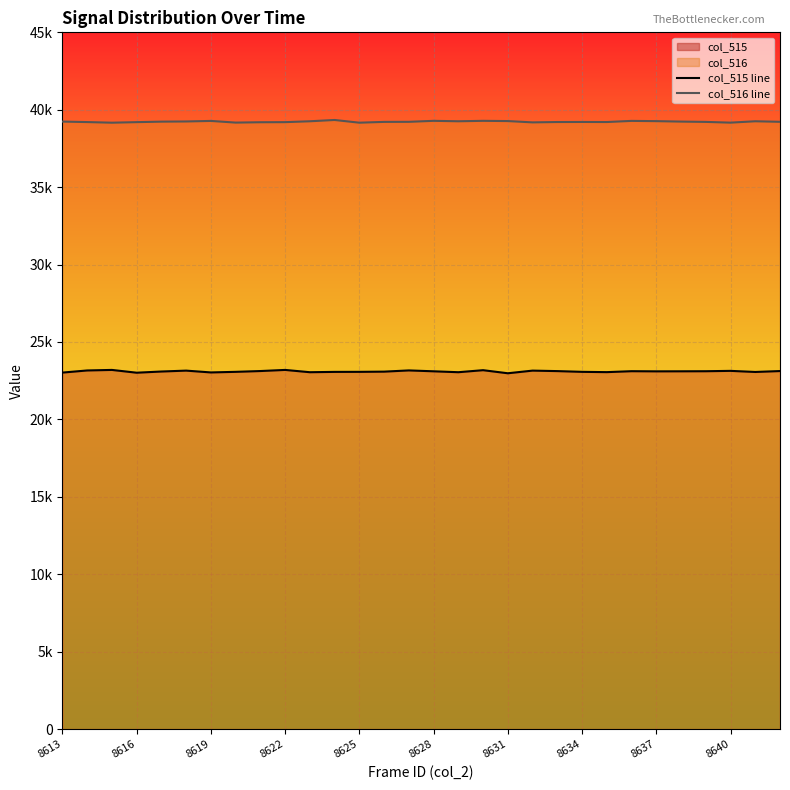

Reading left to right, what are all the values shown in this chart?

col_515 line: 23024	23161	23196	23016	23093	23151	23034	23072	23124	23196	23048	23069	23072	23085	23164	23107	23048	23179	22980	23151	23120	23072	23053	23114	23104	23107	23112	23135	23064	23123
col_516 line: 39235	39204	39164	39199	39232	39243	39278	39170	39193	39199	39256	39339	39164	39216	39220	39284	39256	39284	39269	39184	39207	39211	39207	39280	39264	39235	39215	39167	39256	39221